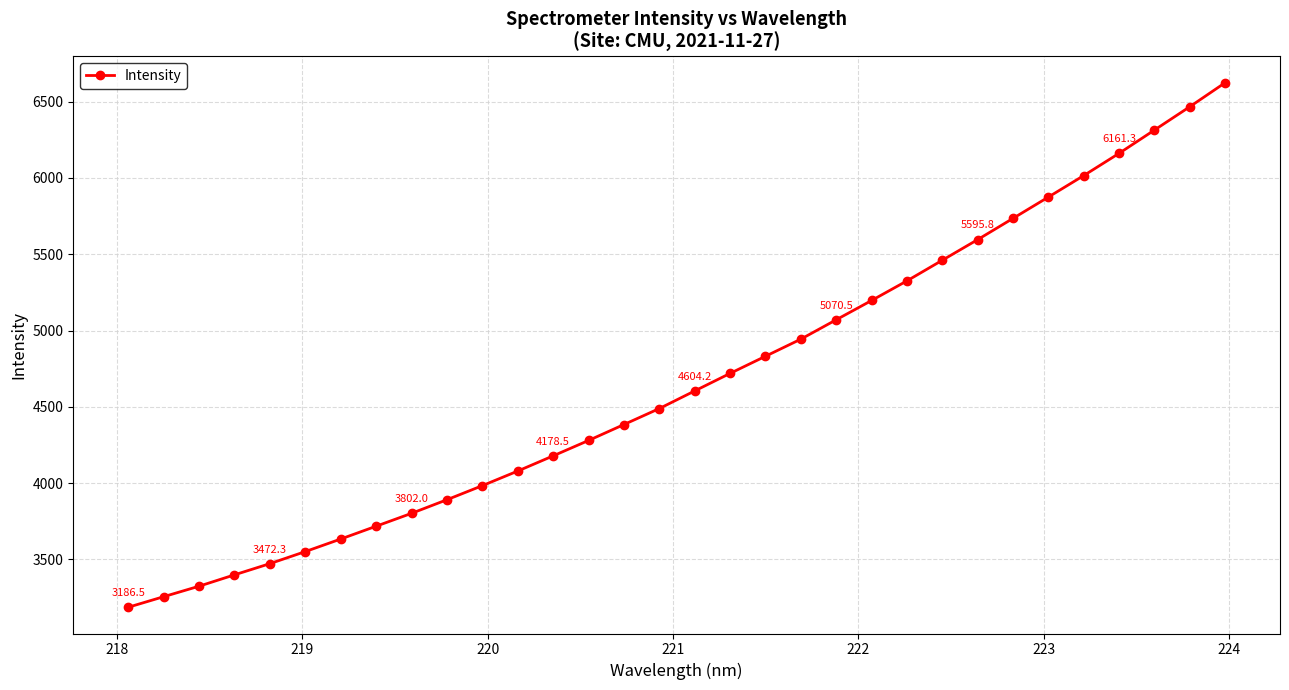

What is the average value?

4673.9